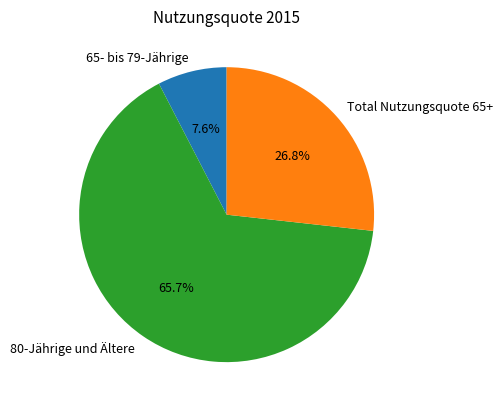

Rank the categories by value from highest to lowest.

80-Jährige und Ältere, Total Nutzungsquote 65+, 65- bis 79-Jährige